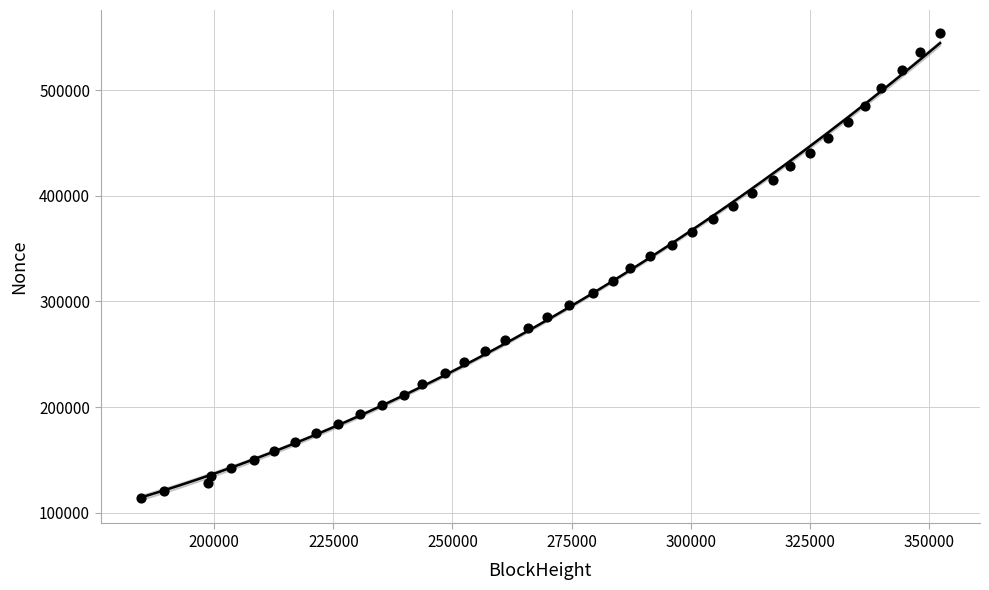

What is the range of Y values (max minus min)?

440176